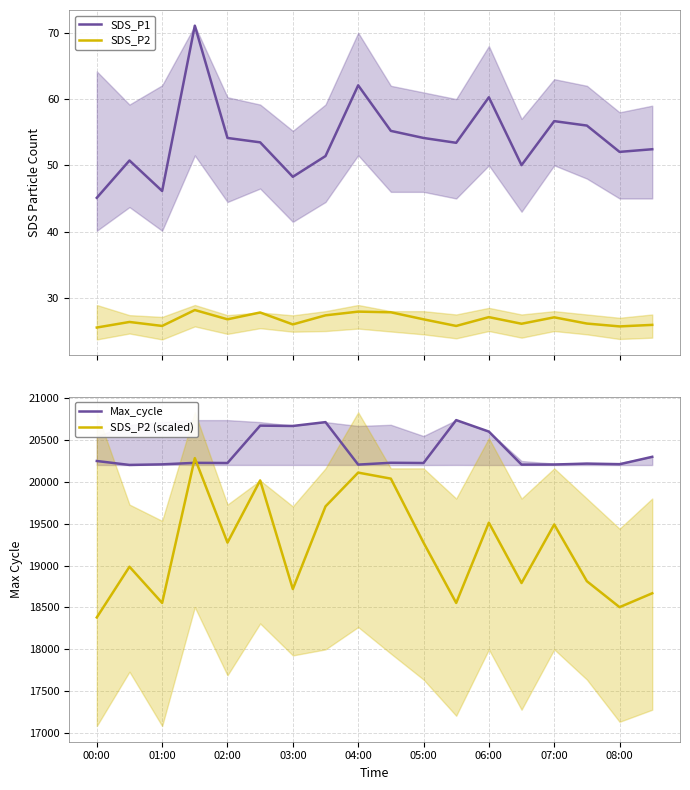

Is it true that SDS_P2 (scaled) equals 19274.4 at 05:00?

True